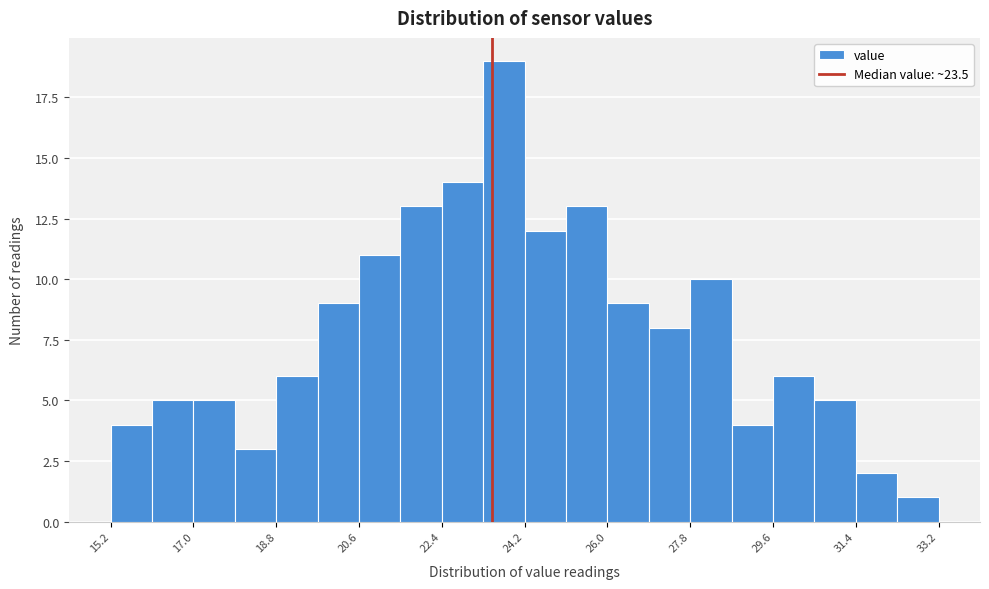

Reading left to right, transcribe this chart: for each bar, give the range it covers on the x-axis and its height. Neither the bar edges nor the heights are printed on the chart, so give them approximately, as read against the axes.

15.2 to 16.1: 4
16.1 to 17.0: 5
17.0 to 17.9: 5
17.9 to 18.8: 3
18.8 to 19.7: 6
19.7 to 20.6: 9
20.6 to 21.5: 11
21.5 to 22.4: 13
22.4 to 23.3: 14
23.3 to 24.2: 19
24.2 to 25.1: 12
25.1 to 26.0: 13
26.0 to 26.9: 9
26.9 to 27.8: 8
27.8 to 28.7: 10
28.7 to 29.6: 4
29.6 to 30.5: 6
30.5 to 31.4: 5
31.4 to 32.3: 2
32.3 to 33.2: 1